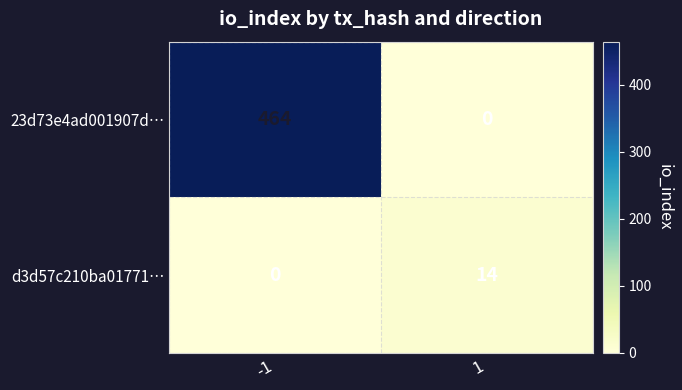

True or false: 23d73e4ad001907d… has a value of 630 at -1.

False